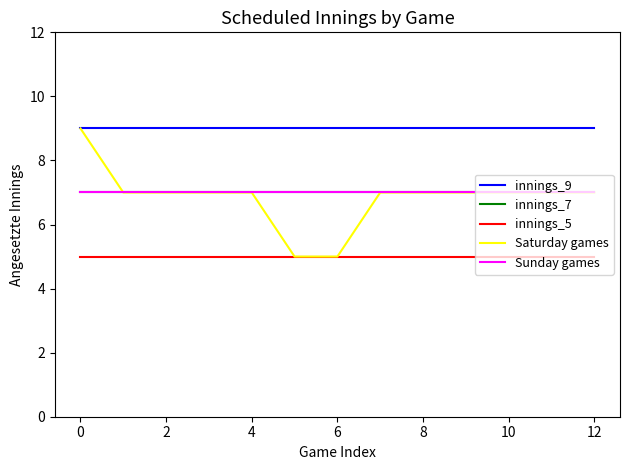

True or false: Sunday games and innings_5 cross at least once.

False